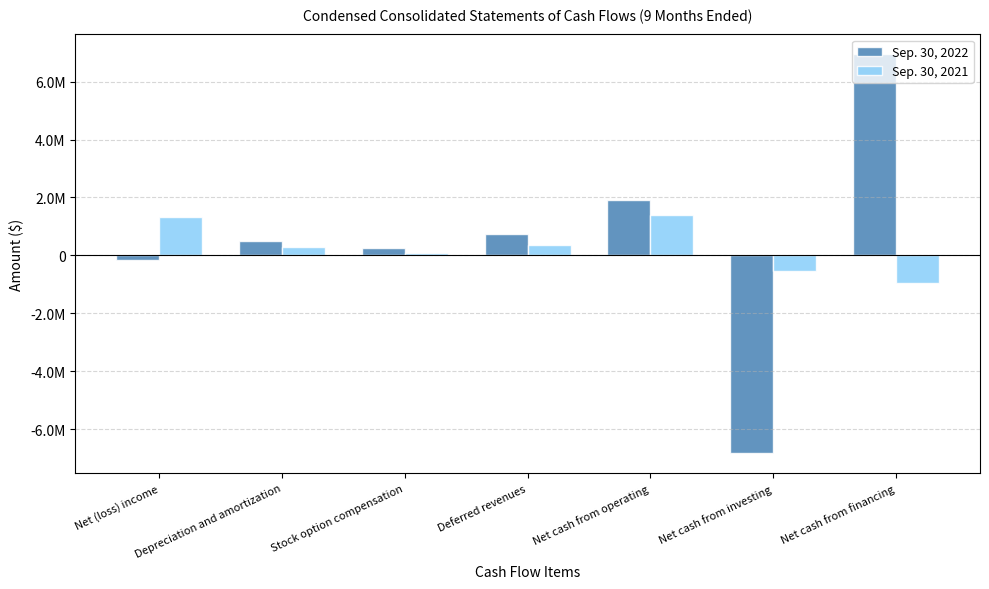

What is the approximate value of Sep. 30, 2021 at Stock option compensation?

69294